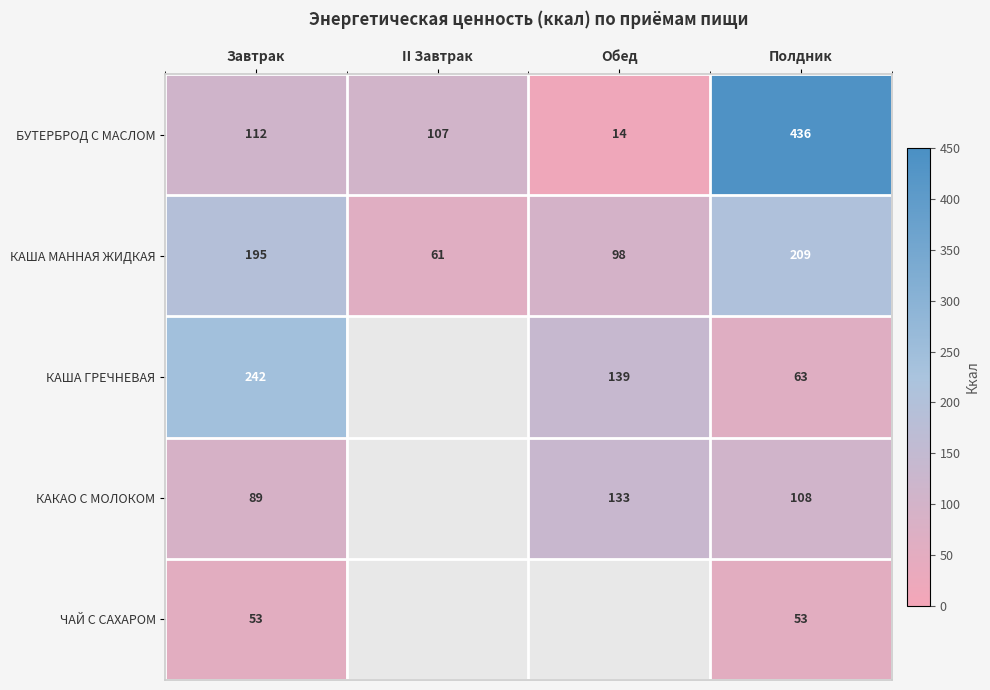

Rank the series at Завтрак from lowest to highest value.

ЧАЙ С САХАРОМ, КАКАО С МОЛОКОМ, БУТЕРБРОД С МАСЛОМ, КАША МАННАЯ ЖИДКАЯ, КАША ГРЕЧНЕВАЯ